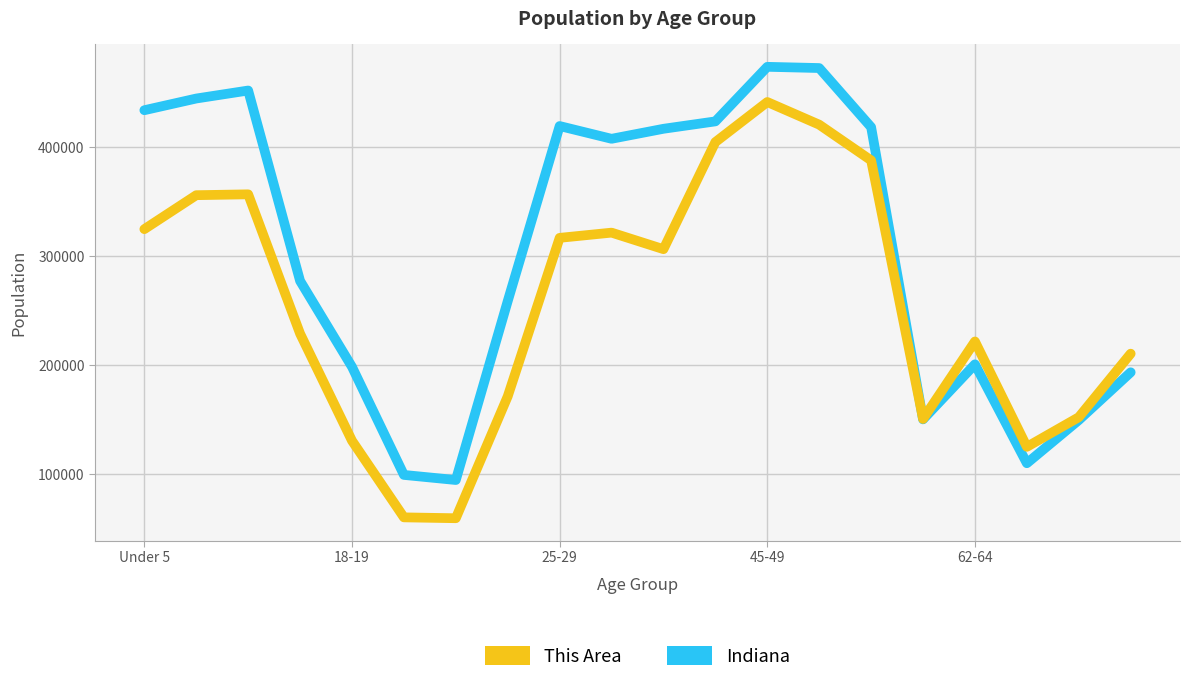

What is the maximum value shown in the chart?

473946